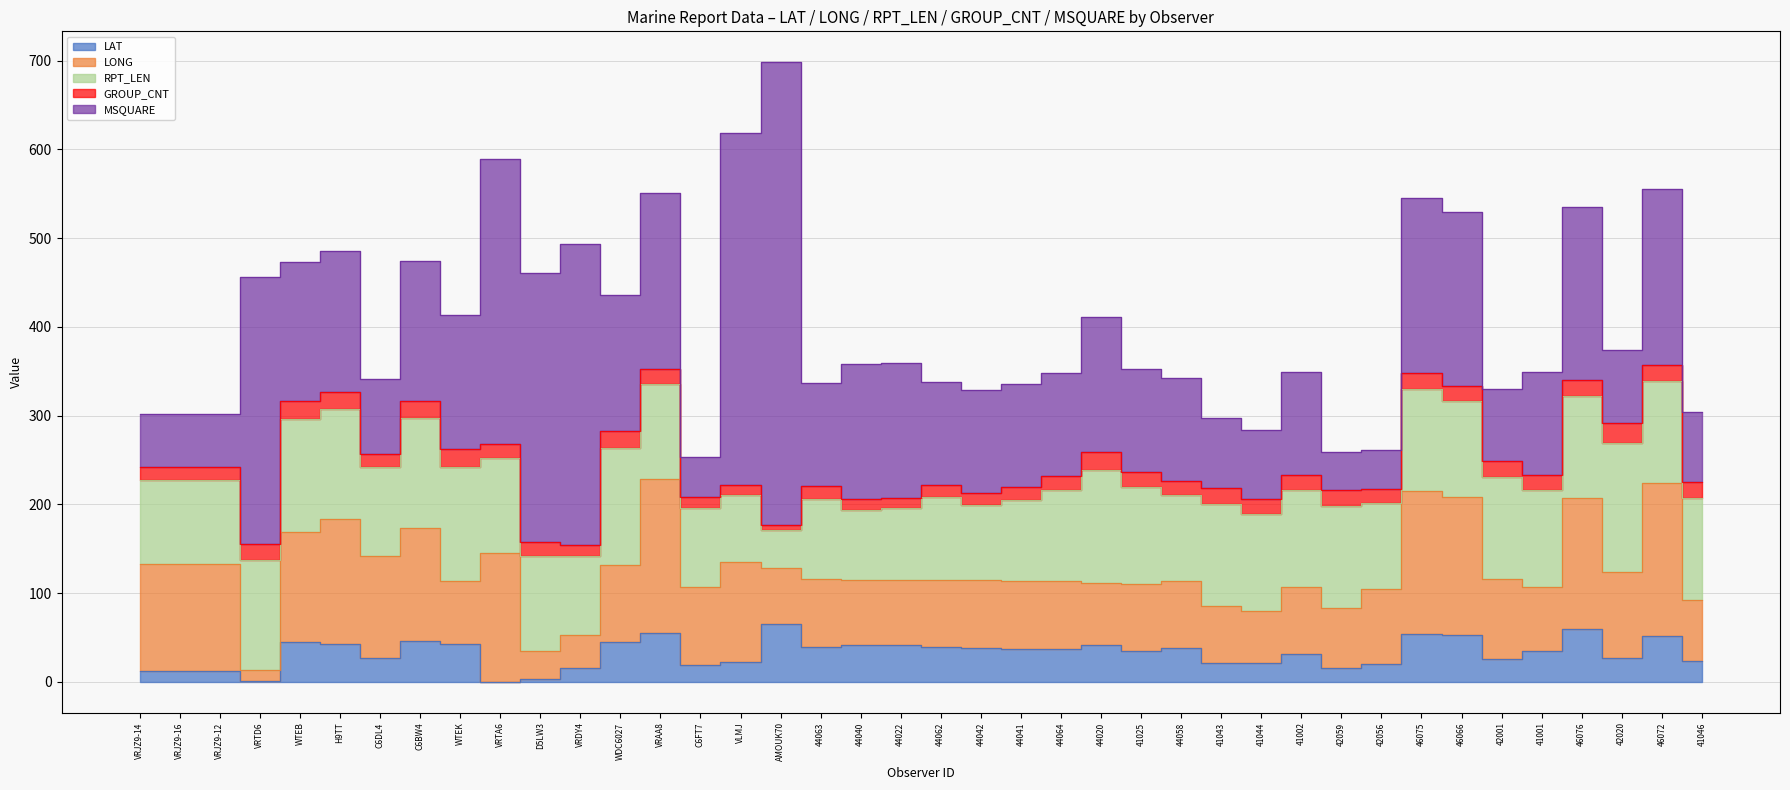

Which series has the largest range (max minus min)?

MSQUARE